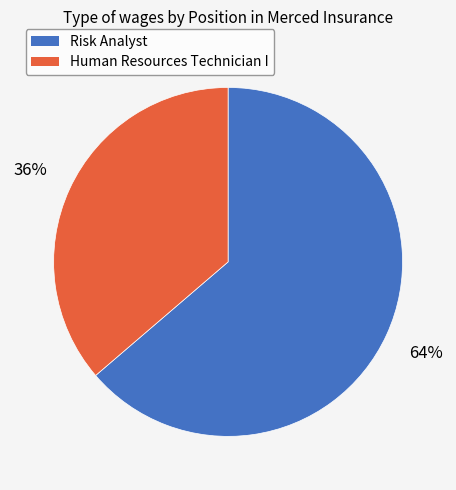

What is the largest slice in the pie chart?

Risk Analyst